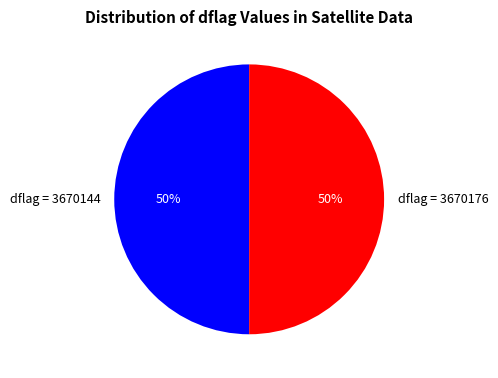

How many slices are in this pie chart?

2